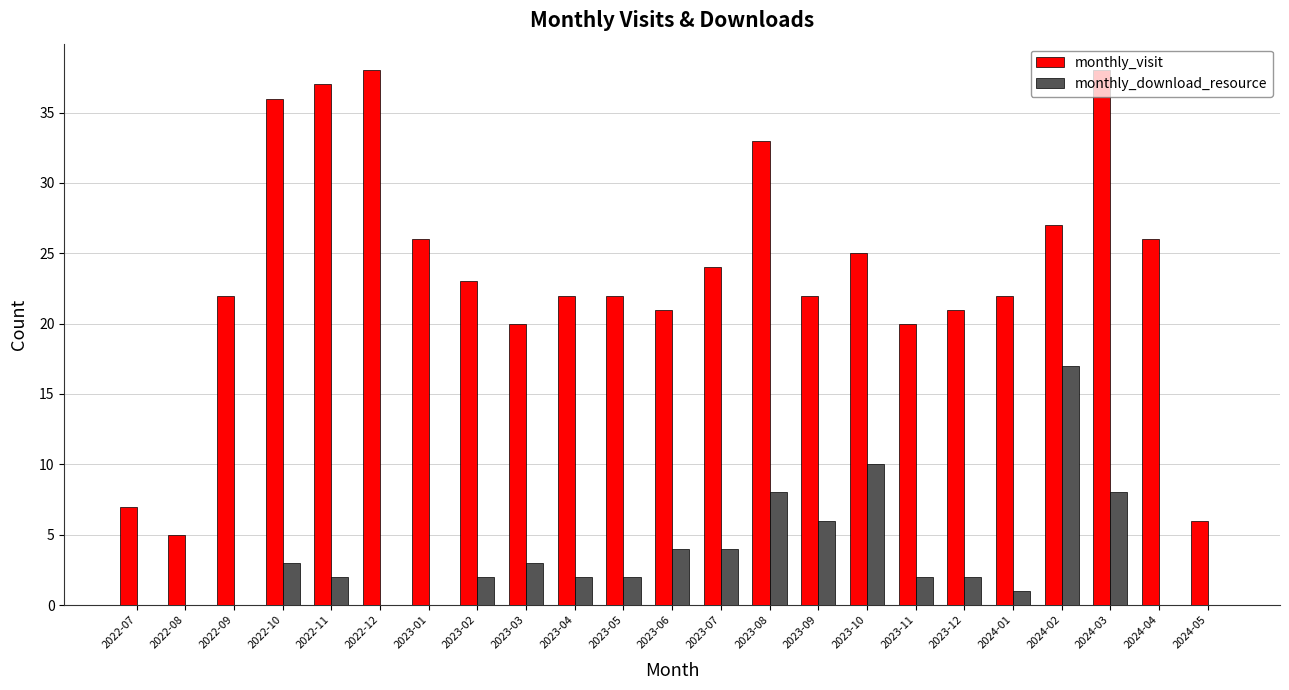

What is the sum of the monthly_visit values at 2024-01 and 2023-07?

46